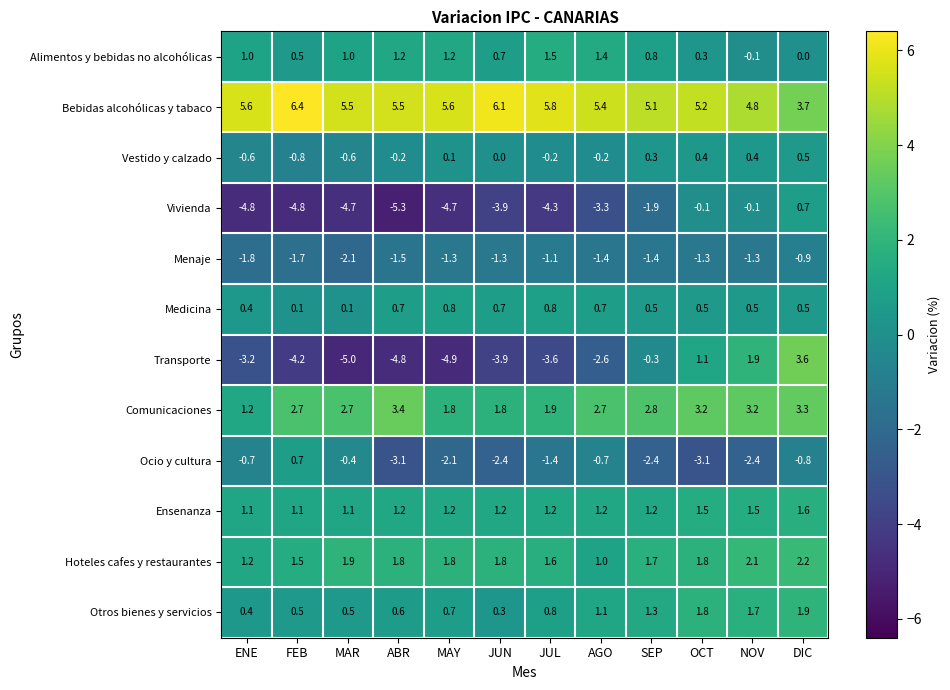

How many data points does each series have?

12